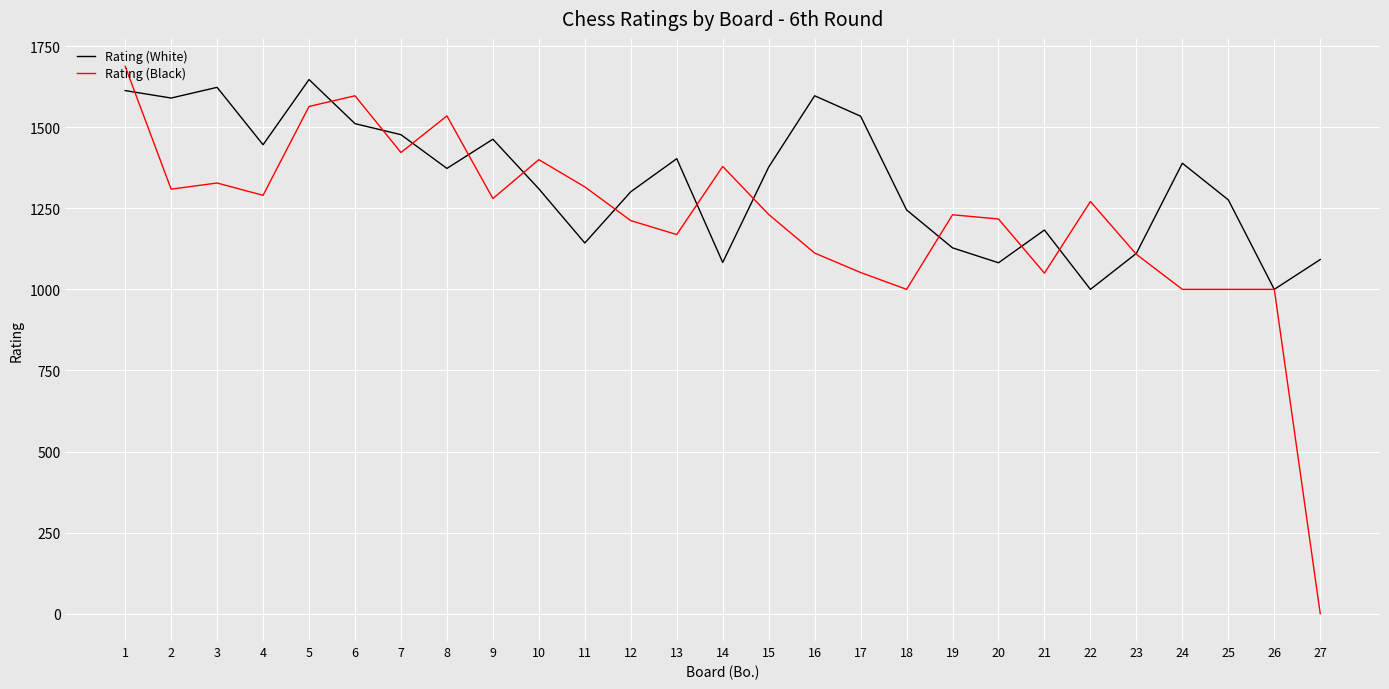

Does the chart display data point markers on the line(s)?

No